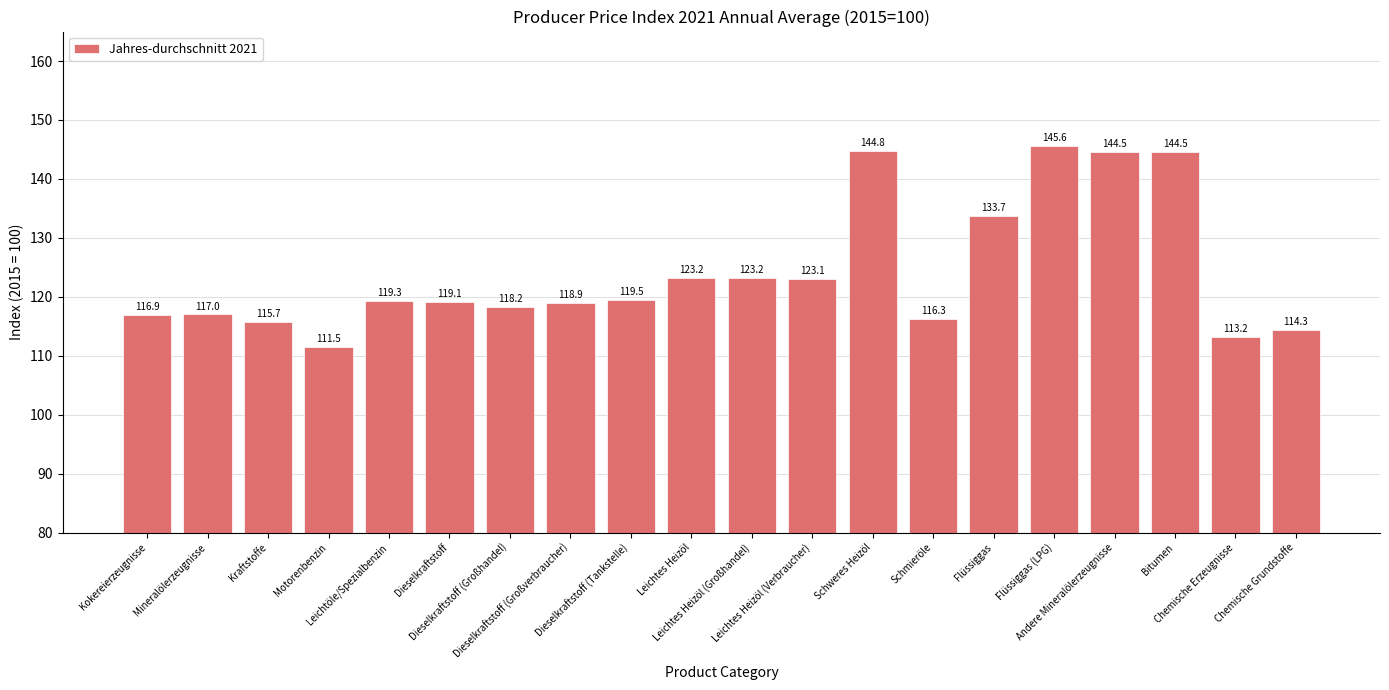

Reading right to left, list all the values displayed in this chart.

Chemische Grundstoffe=114.3	Chemische Erzeugnisse=113.2	Bitumen=144.5	Andere Mineralölerzeugnisse=144.5	Flüssiggas (LPG)=145.6	Flüssiggas=133.7	Schmieröle=116.3	Schweres Heizöl=144.8	Leichtes Heizöl (Verbraucher)=123.1	Leichtes Heizöl (Großhandel)=123.2	Leichtes Heizöl=123.2	Dieselkraftstoff (Tankstelle)=119.5	Dieselkraftstoff (Großverbraucher)=118.9	Dieselkraftstoff (Großhandel)=118.2	Dieselkraftstoff=119.1	Leichtöle/Spezialbenzin=119.3	Motorenbenzin=111.5	Kraftstoffe=115.7	Mineralölerzeugnisse=117.0	Kokereierzeugnisse=116.9